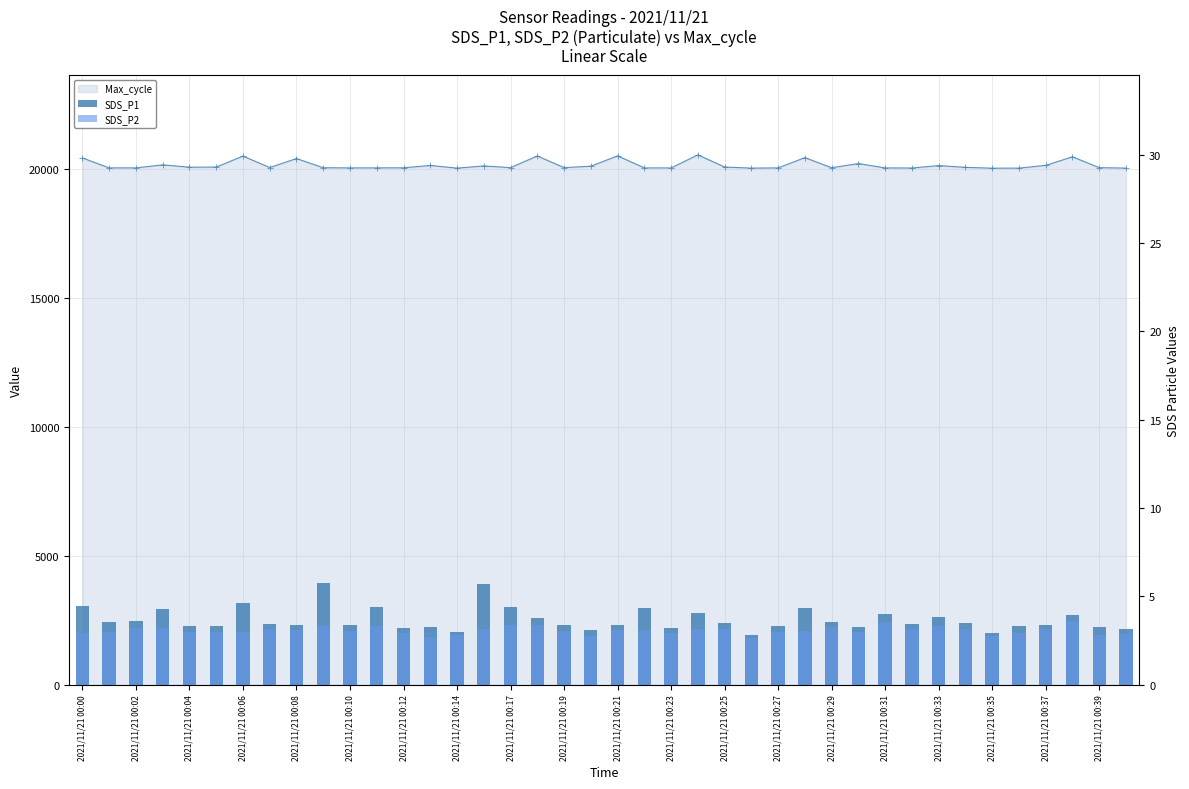

Is it true that SDS_P1 equals 6.0 at 2021/11/21 00:35?

False